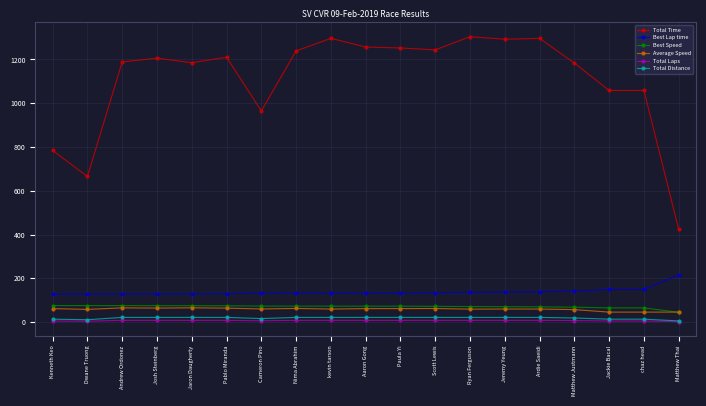

True or false: Total Distance and Average Speed cross at least once.

False